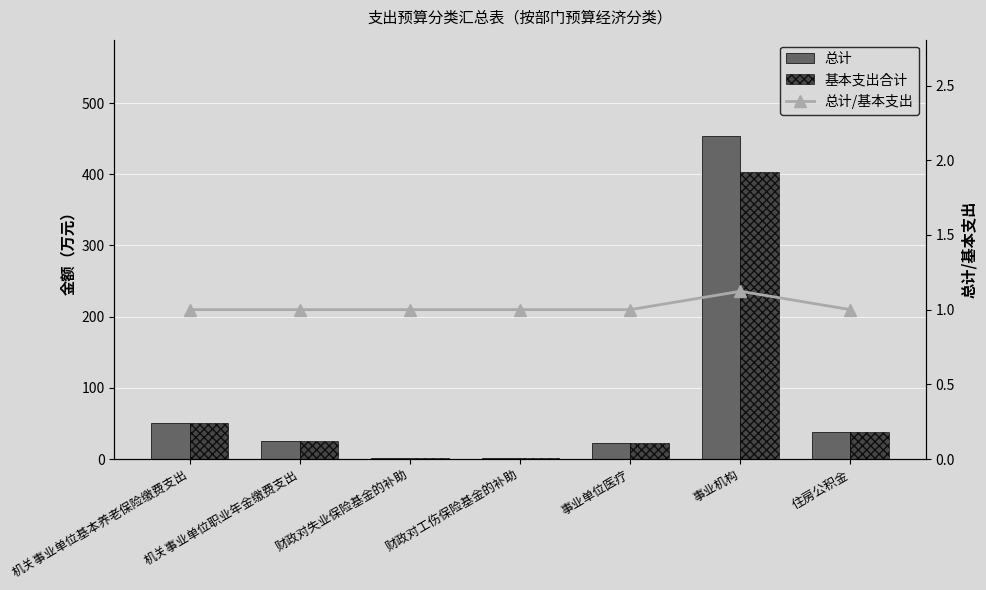

How many data points in 总计 are above 25?

4